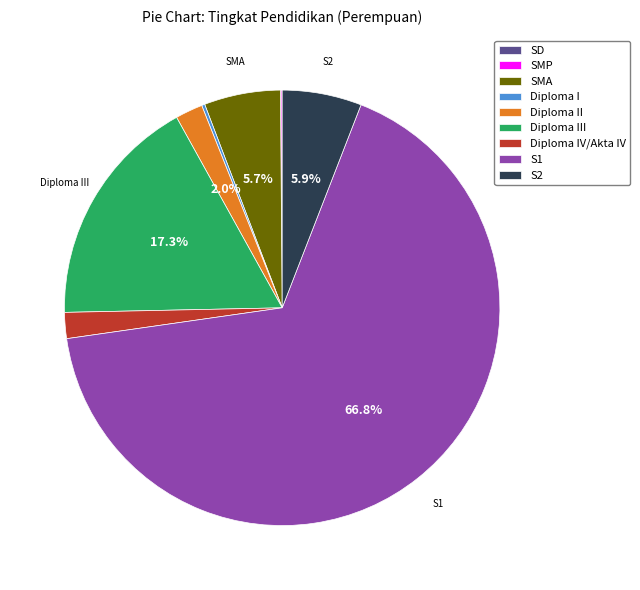

What is the largest slice in the pie chart?

S1